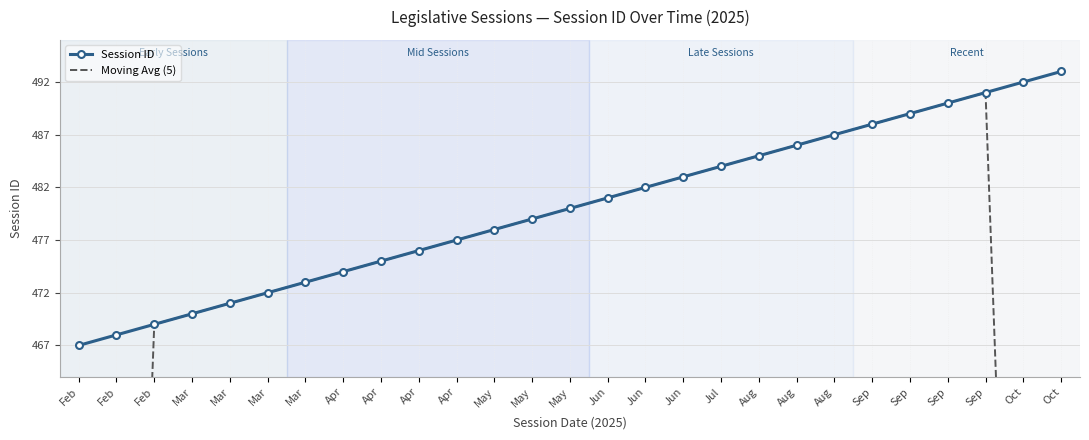

At which category does Moving Avg (5) reach its first local peak?

Sep